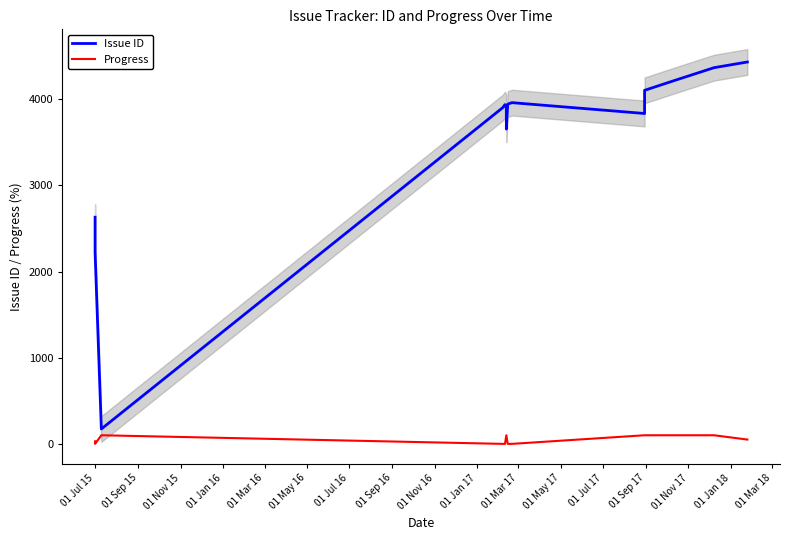

Rank the series at 01 May 17 from lowest to highest value.

Progress, Issue ID